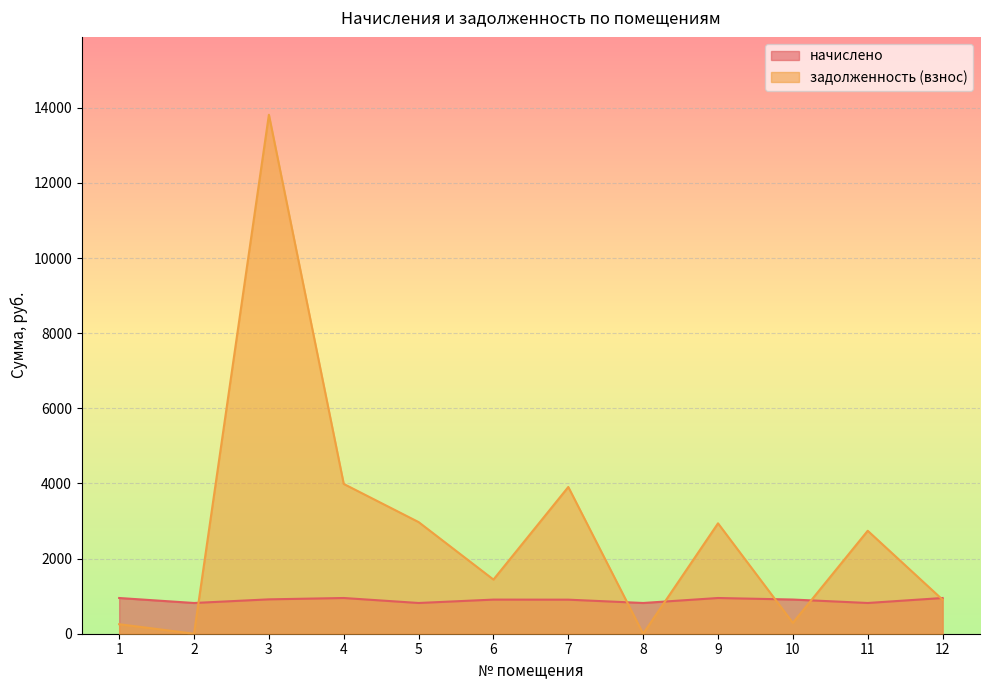

Reading right to left, extract all data points from this chart.

начислено: 12=950.9	11=818.2	10=910.0	9=950.9	8=818.2	7=906.6	6=908.3	5=818.2	4=950.9	3=915.1	2=818.2	1=950.9
задолженность (взнос): 12=905.6	11=2740.8	10=288.9	9=2938.6	8=0.0	7=3906.3	6=1441.8	5=2972.0	4=3987.4	3=13815.8	2=0.0	1=253.1